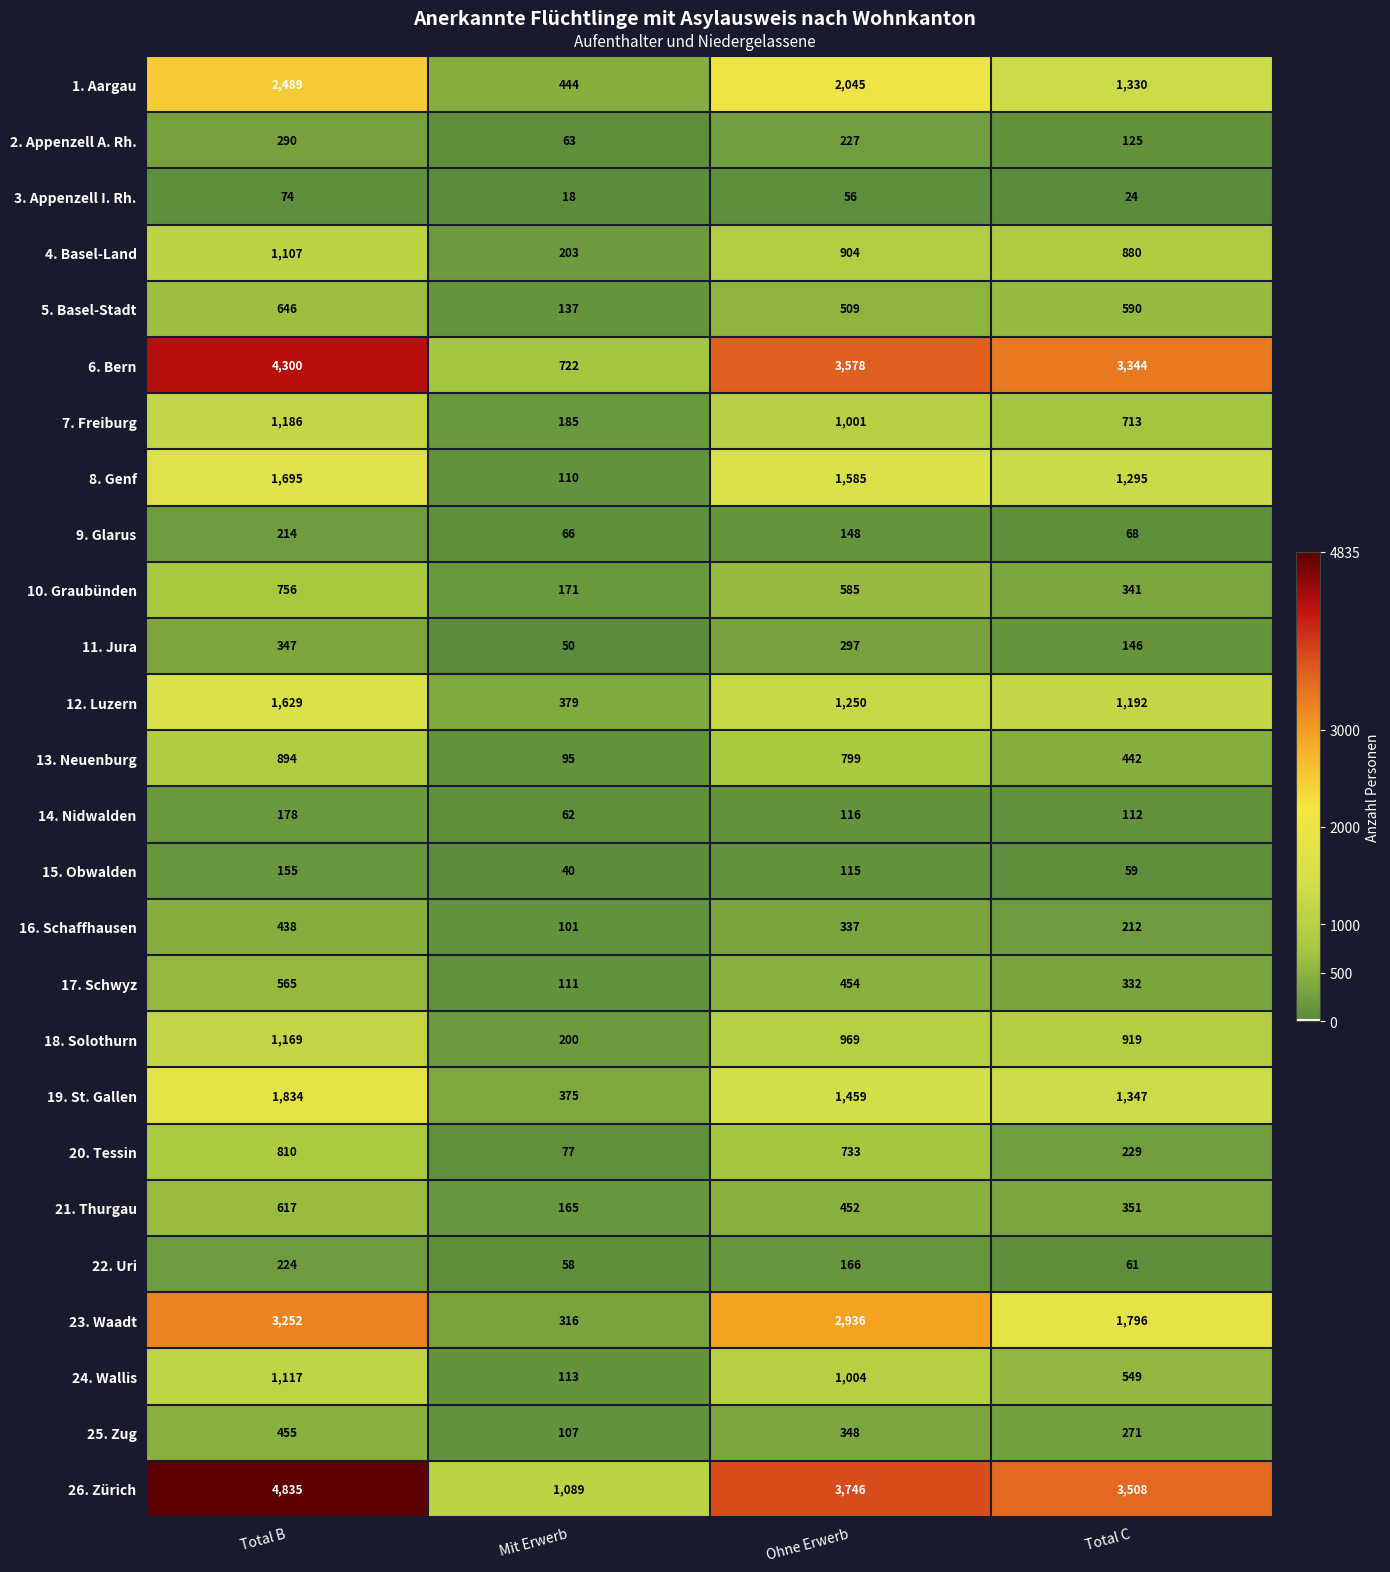

How many distinct data groups are displayed?

26